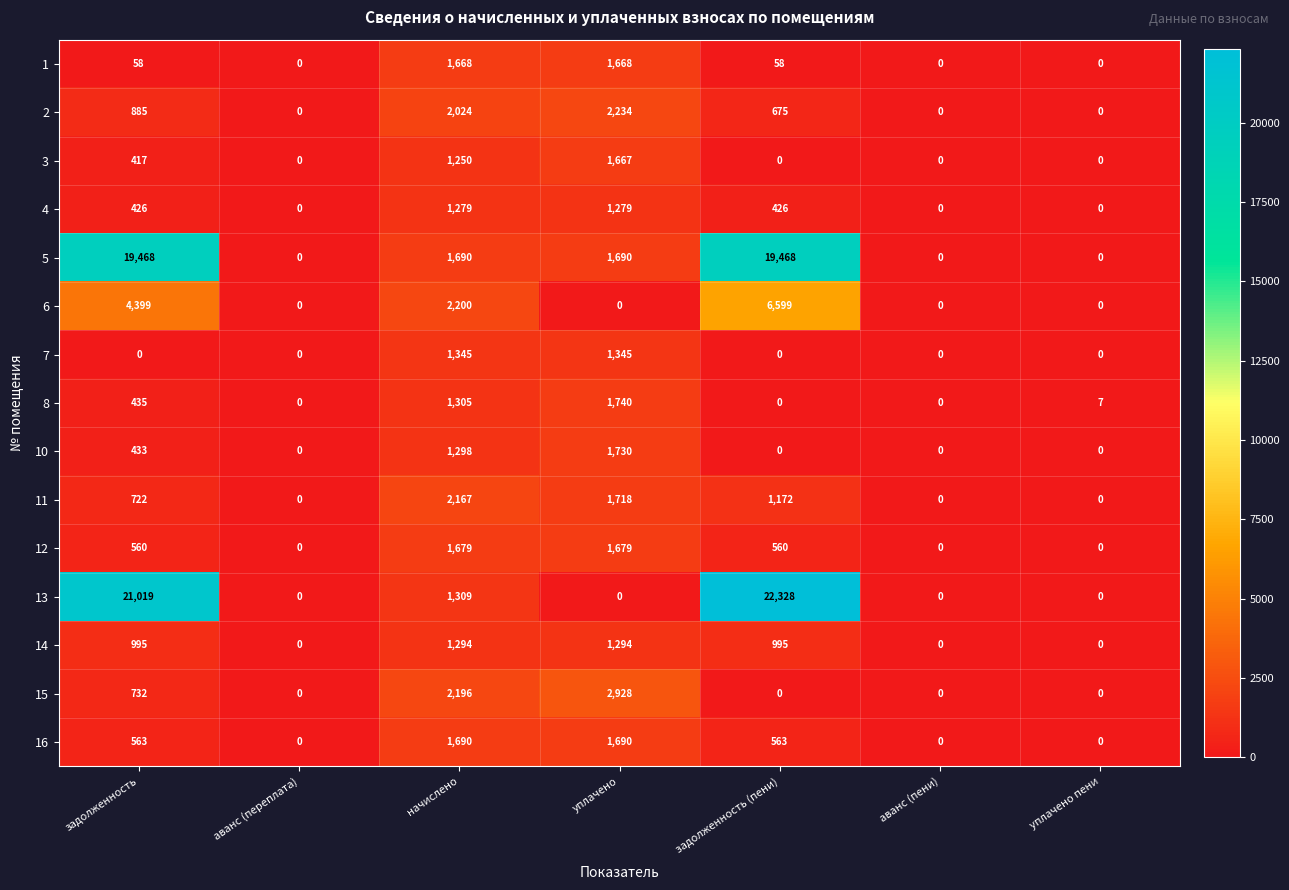

What is the difference between the 4 values at аванс (переплата) and начислено?

1279